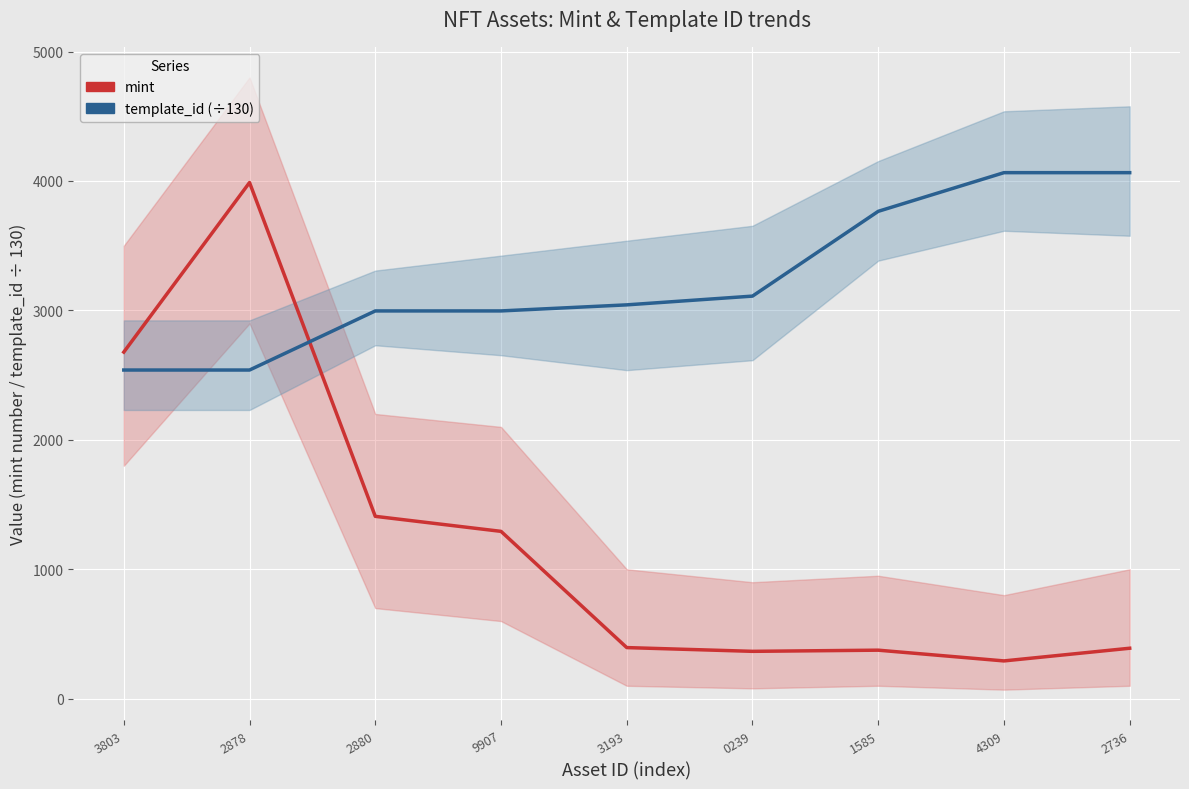

At how many categories does at least one series exceed 3497?

4